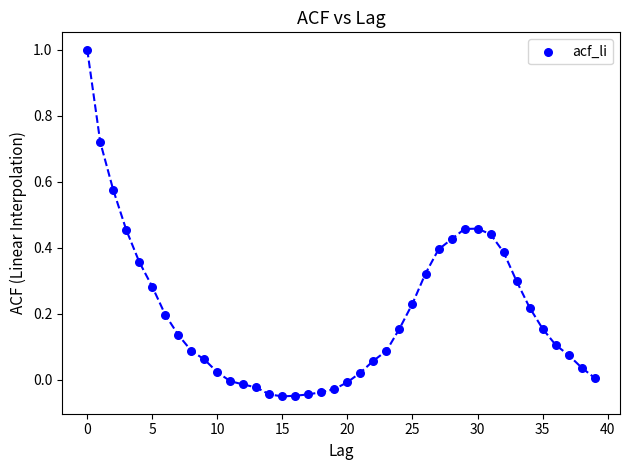

How many data points are displayed?

40